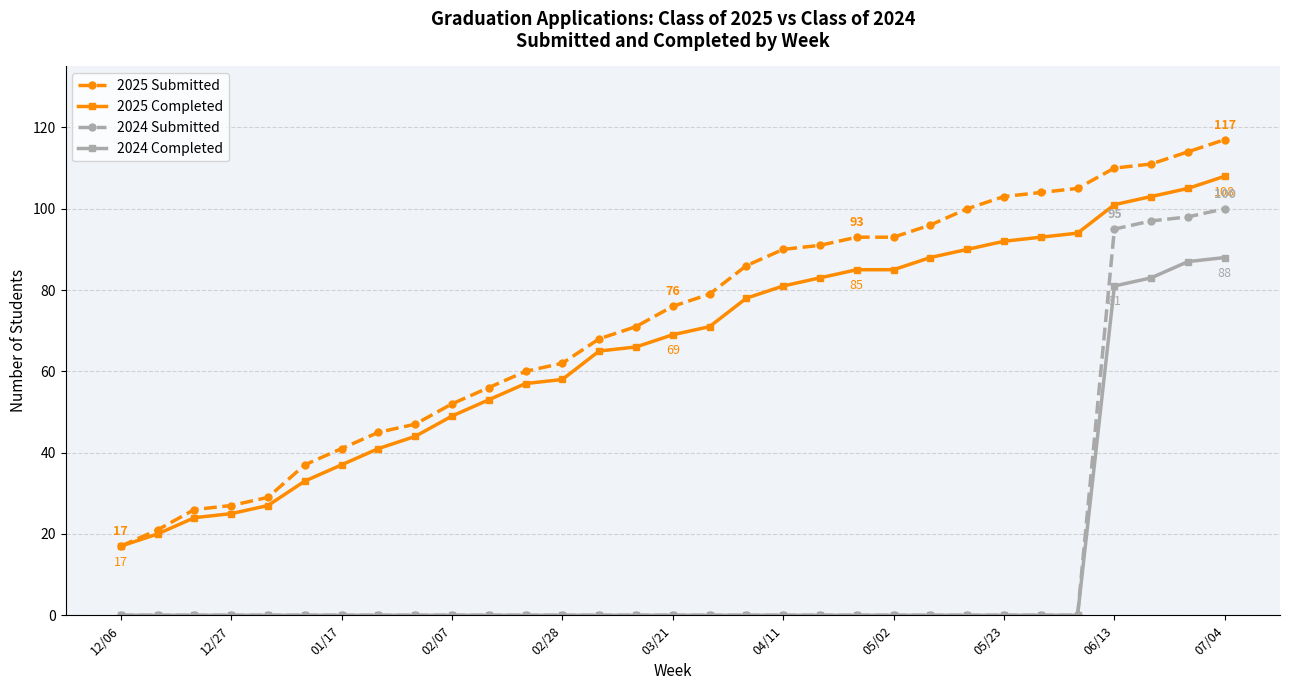

List the series in order of their peak value, highest first.

2025 Submitted, 2025 Completed, 2024 Submitted, 2024 Completed